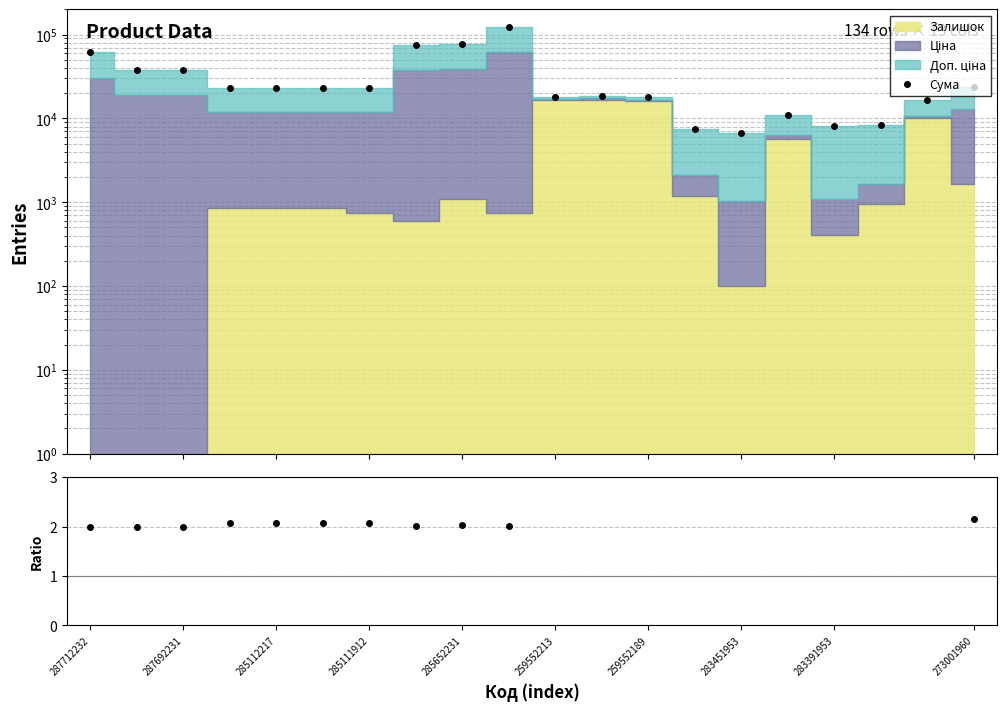

What position from the left is 15?

16